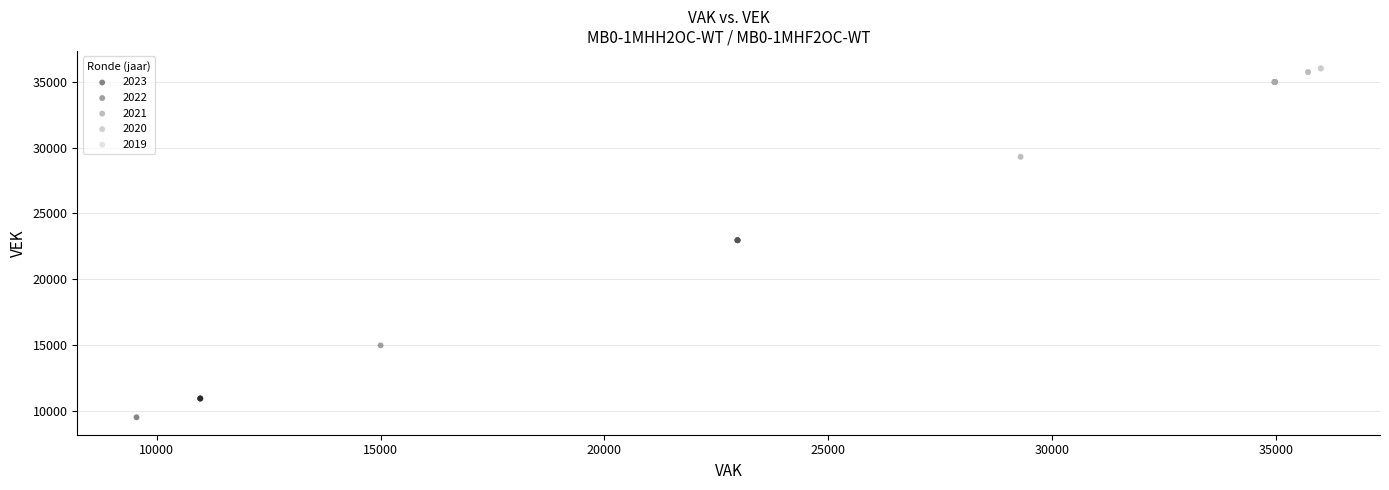

Which series contains the lowest Y value?

2023